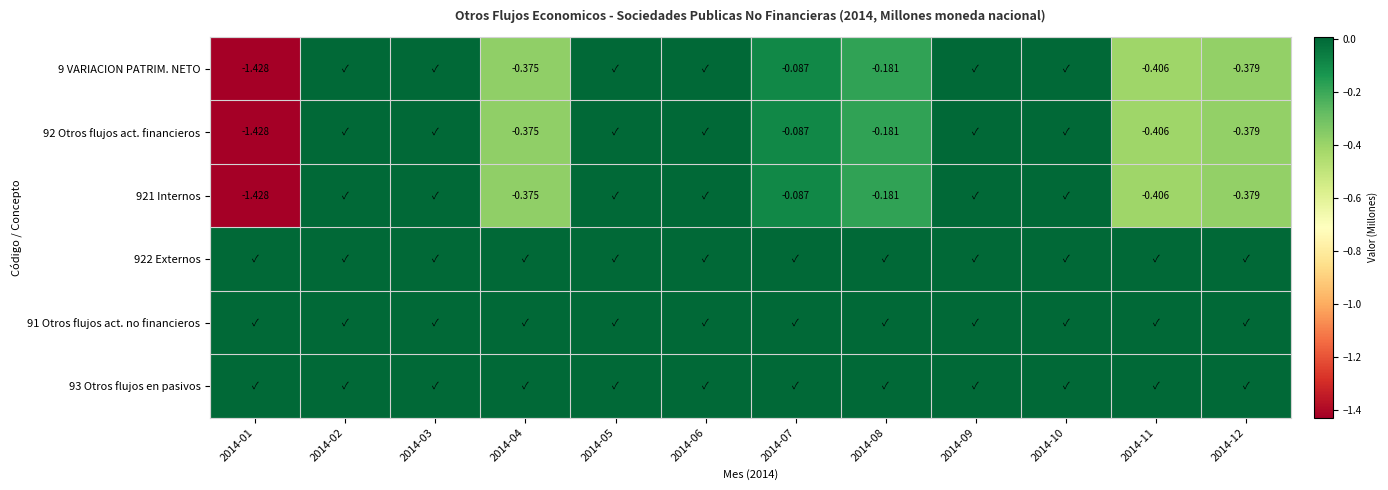

At which category is the sum across all series the highest?

2014-02